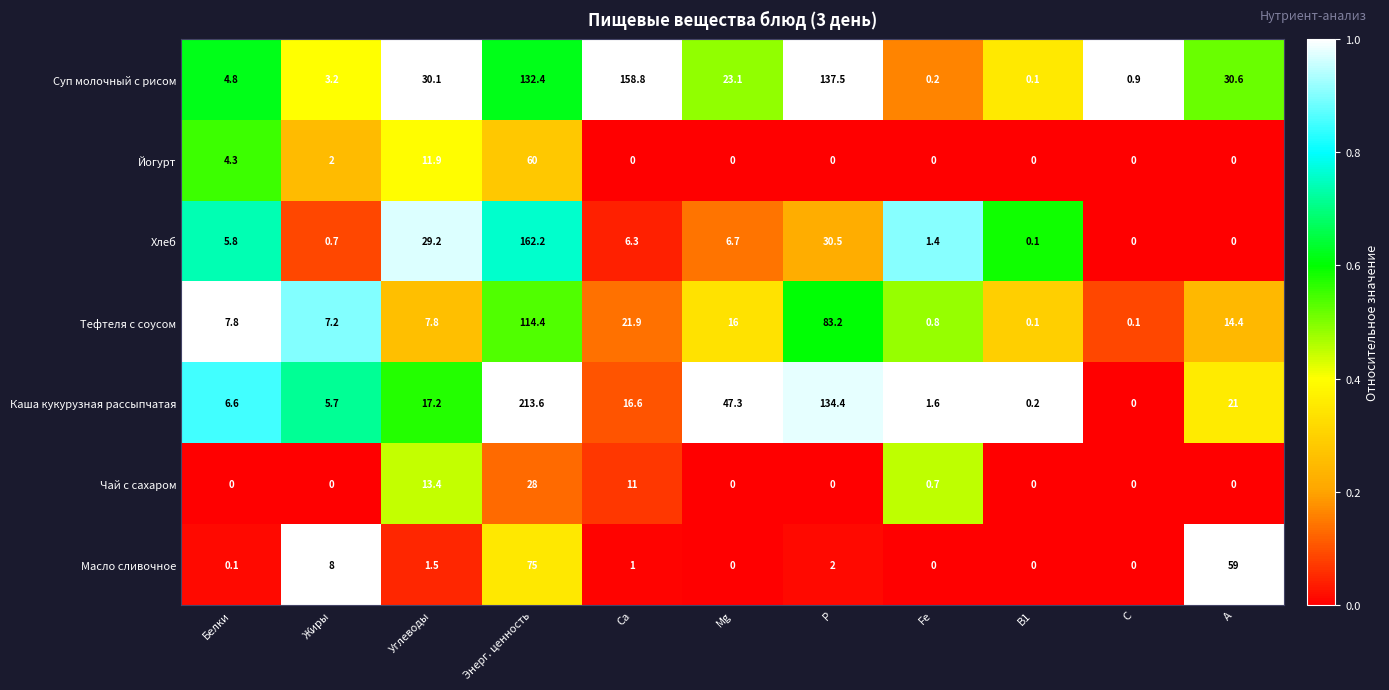

At which category is the sum across all series the highest?

Энерг. ценность